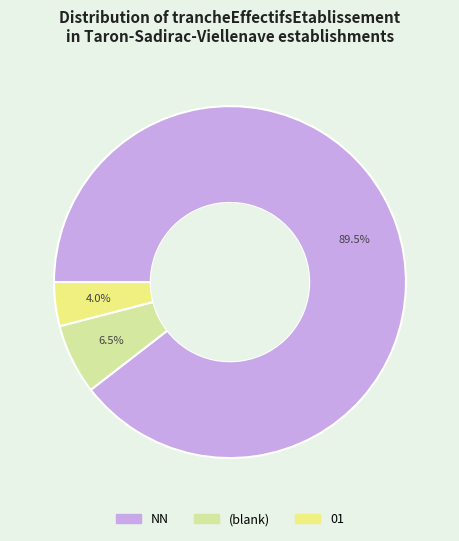

Does any single category account for the majority?

Yes